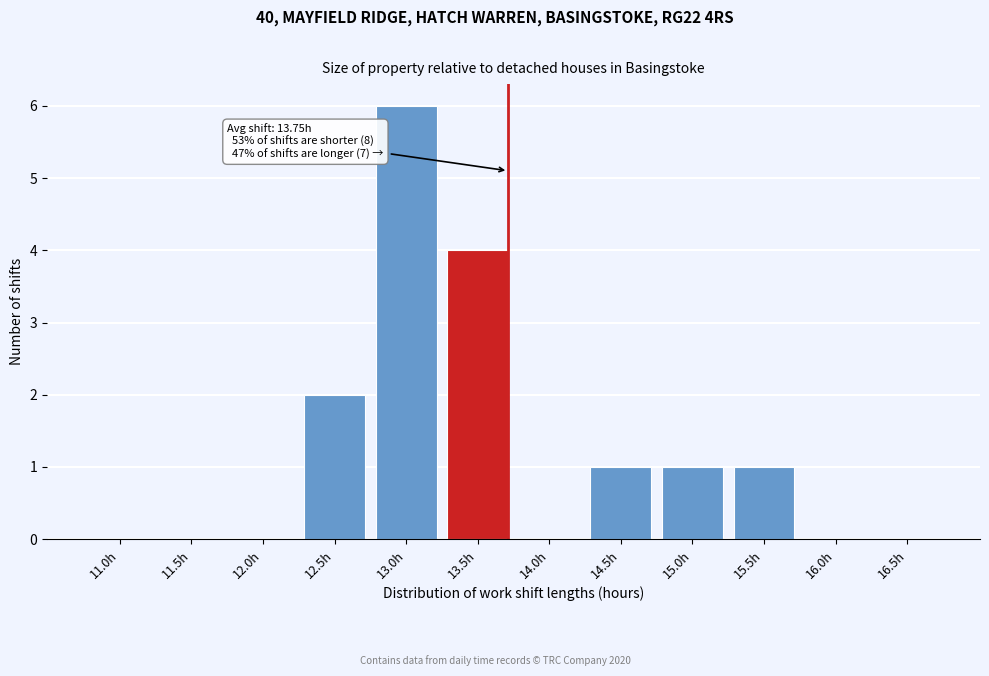

Reading left to right, what are all the values shown in this chart?

11.0h=0	11.5h=0	12.0h=0	12.5h=2	13.0h=6	13.5h=4	14.0h=0	14.5h=1	15.0h=1	15.5h=1	16.0h=0	16.5h=0